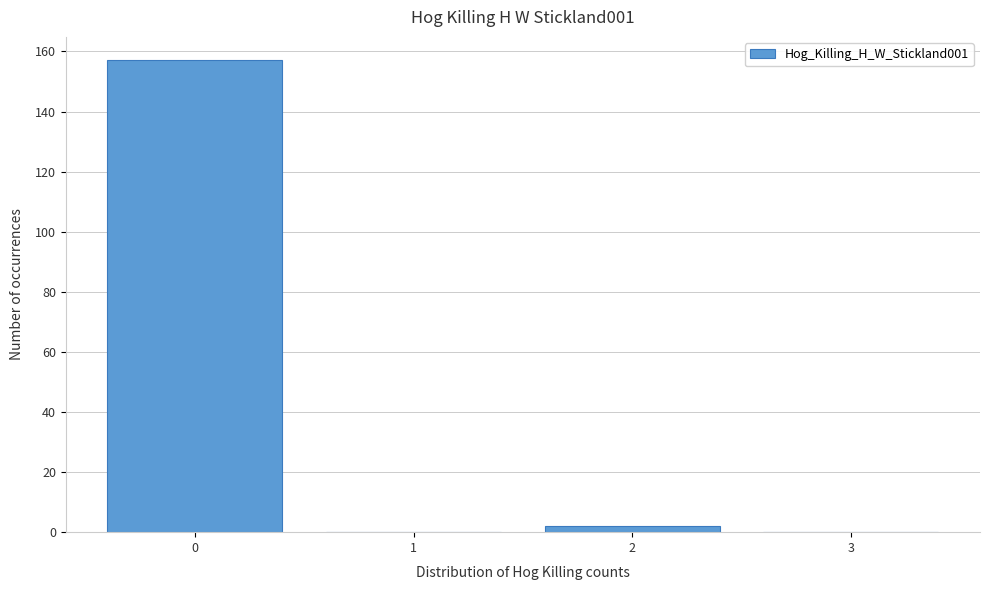

Reading right to left, transcribe all the data shown in this chart.

3=0	2=2	1=0	0=157